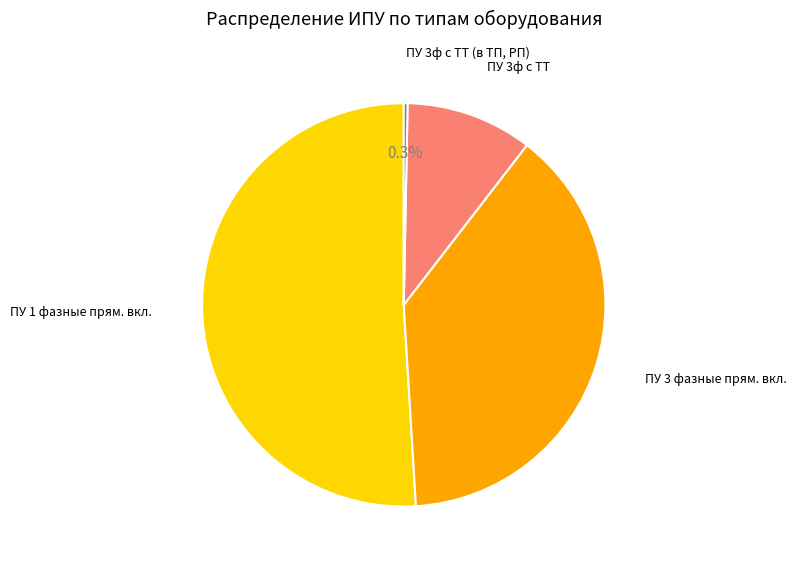

Is there a majority slice in this chart?

Yes